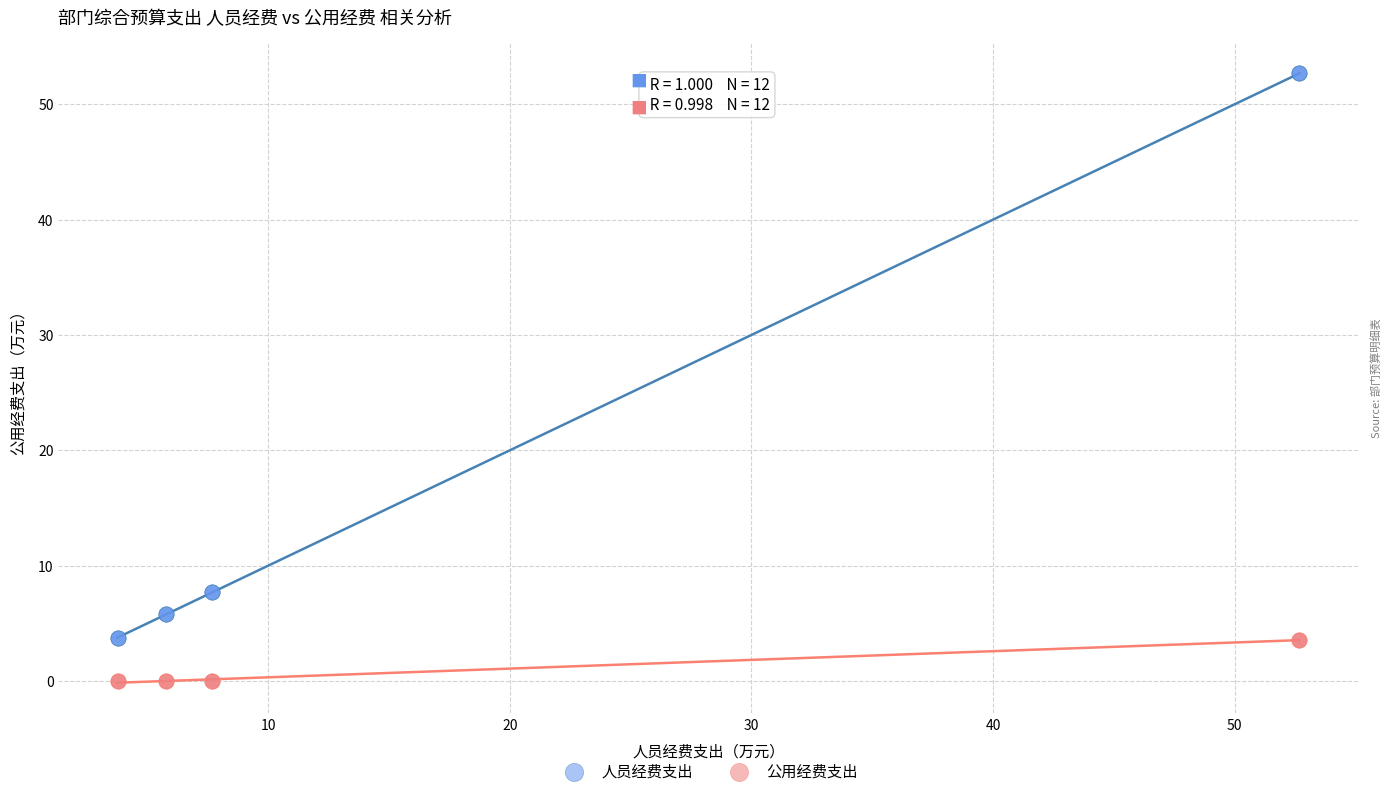

What is the X range (max minus min) for the scatter plot?

48.9